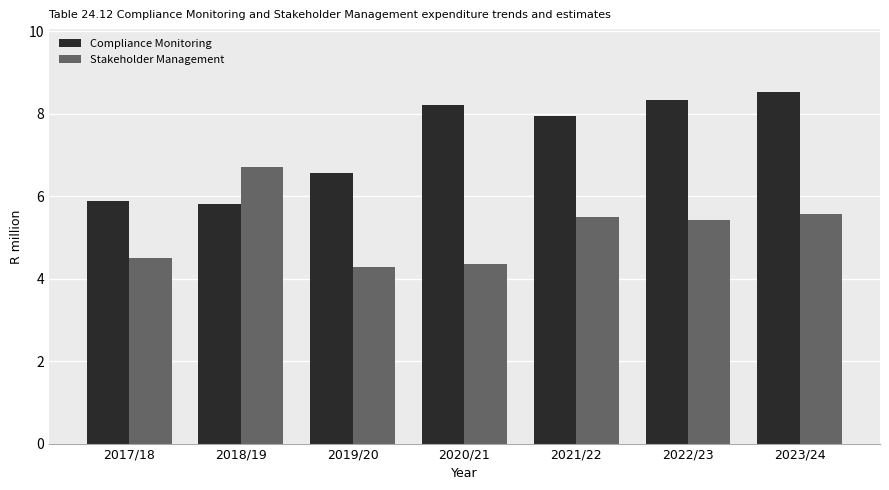

Is the value of Compliance Monitoring at 2023/24 greater than the value of Stakeholder Management at 2017/18?

Yes